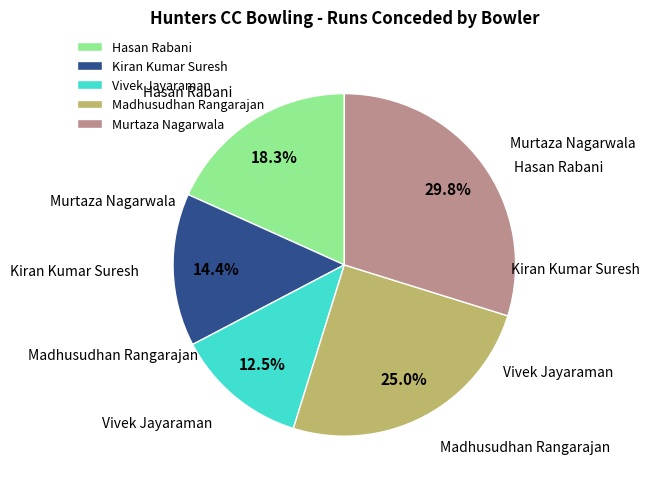

Combined, what portion of the pie is Kiran Kumar Suresh and Madhusudhan Rangarajan?

39.4%